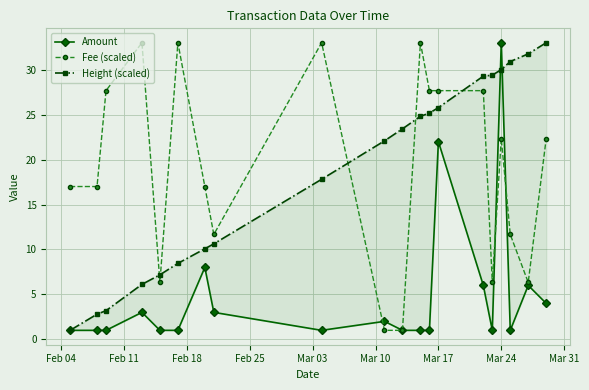

What is the minimum value for Fee (scaled)?

1.0